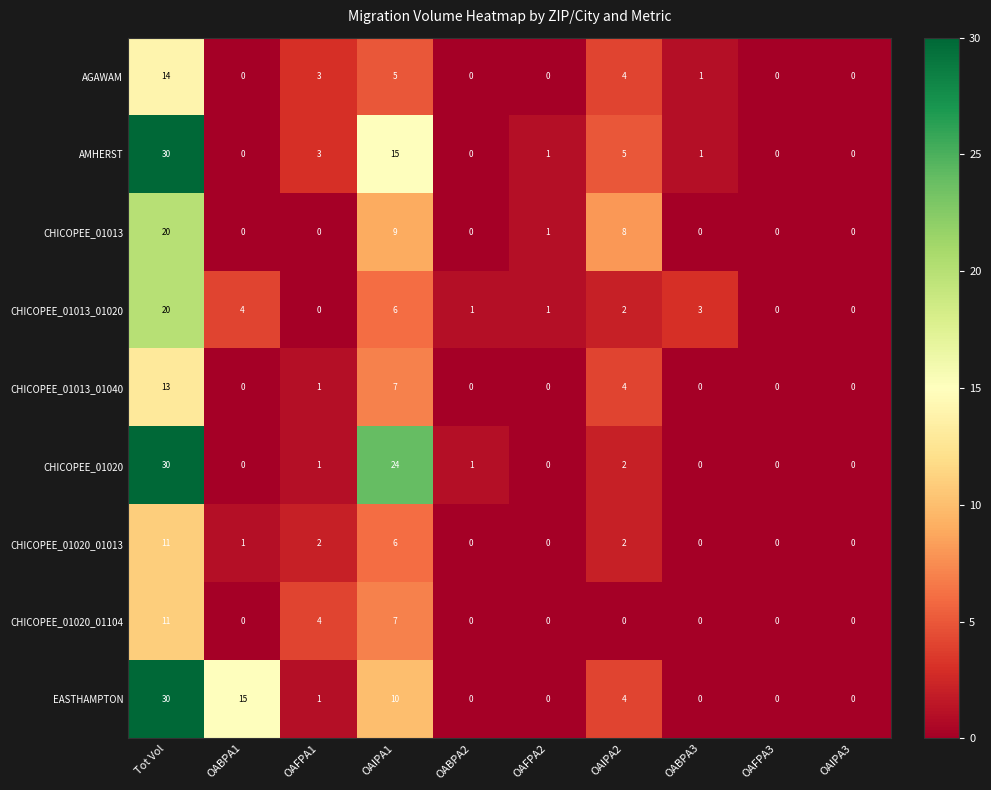

What is the spread (max minus min) of values at OAFPA1?

4